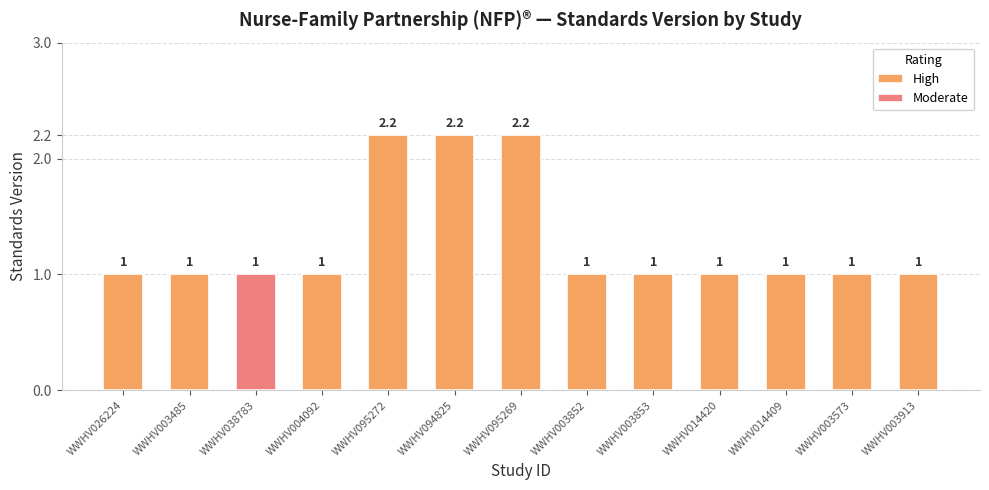

How many values exceed 1?

3